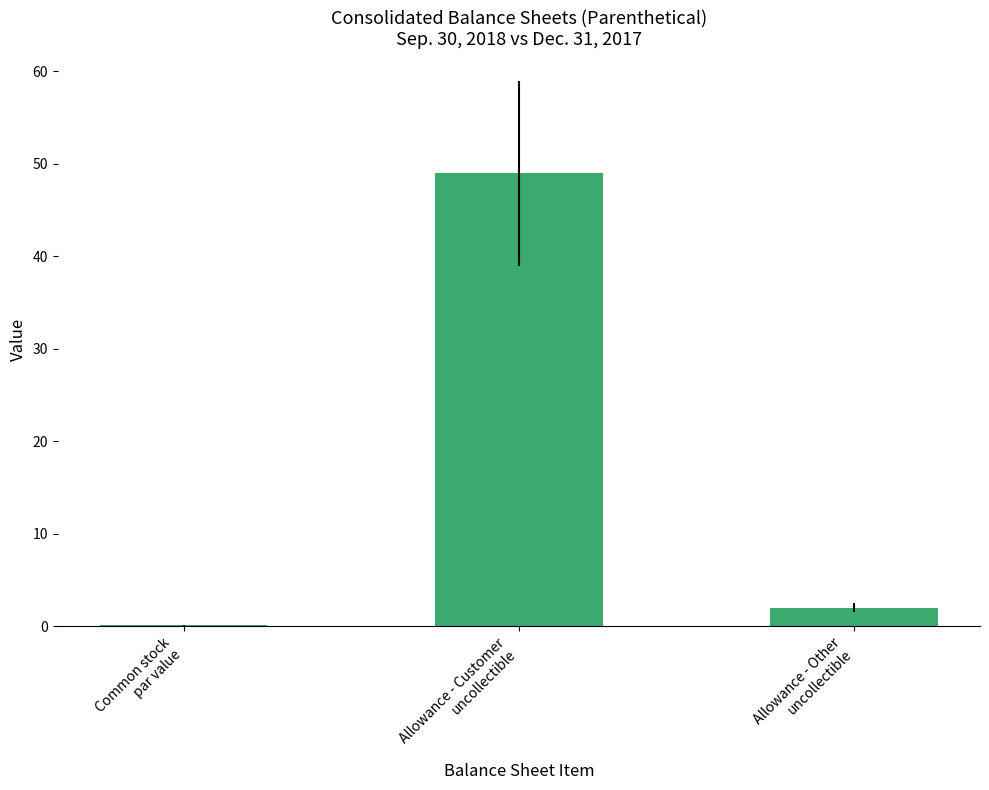

What is the sum of all values?

51.1